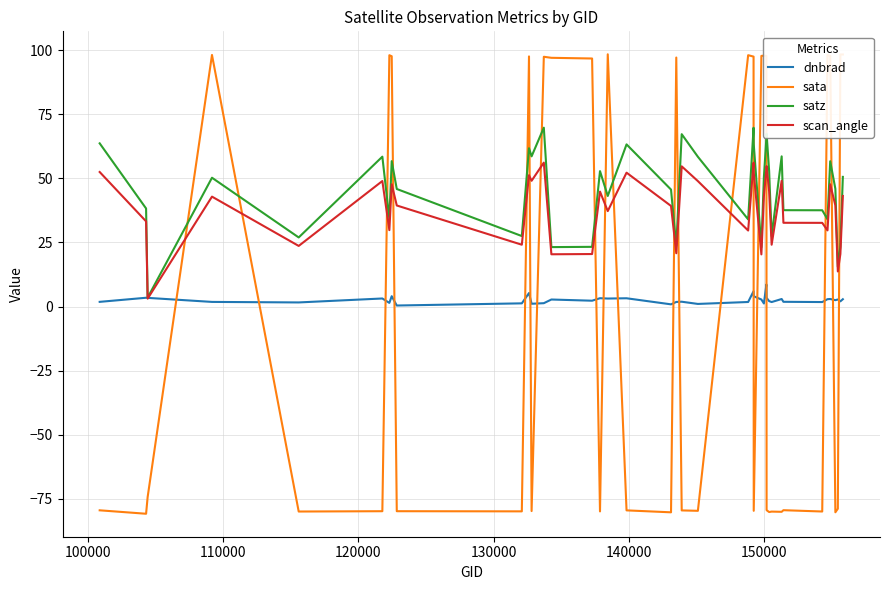

True or false: sata and dnbrad cross at least once.

True